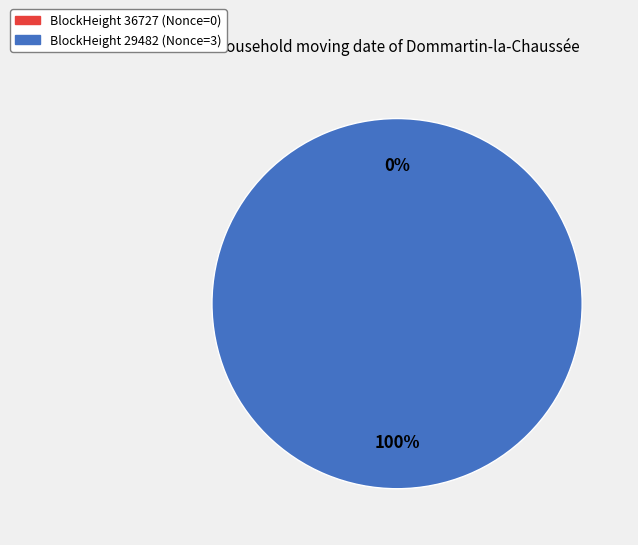

How many slices are in this pie chart?

2